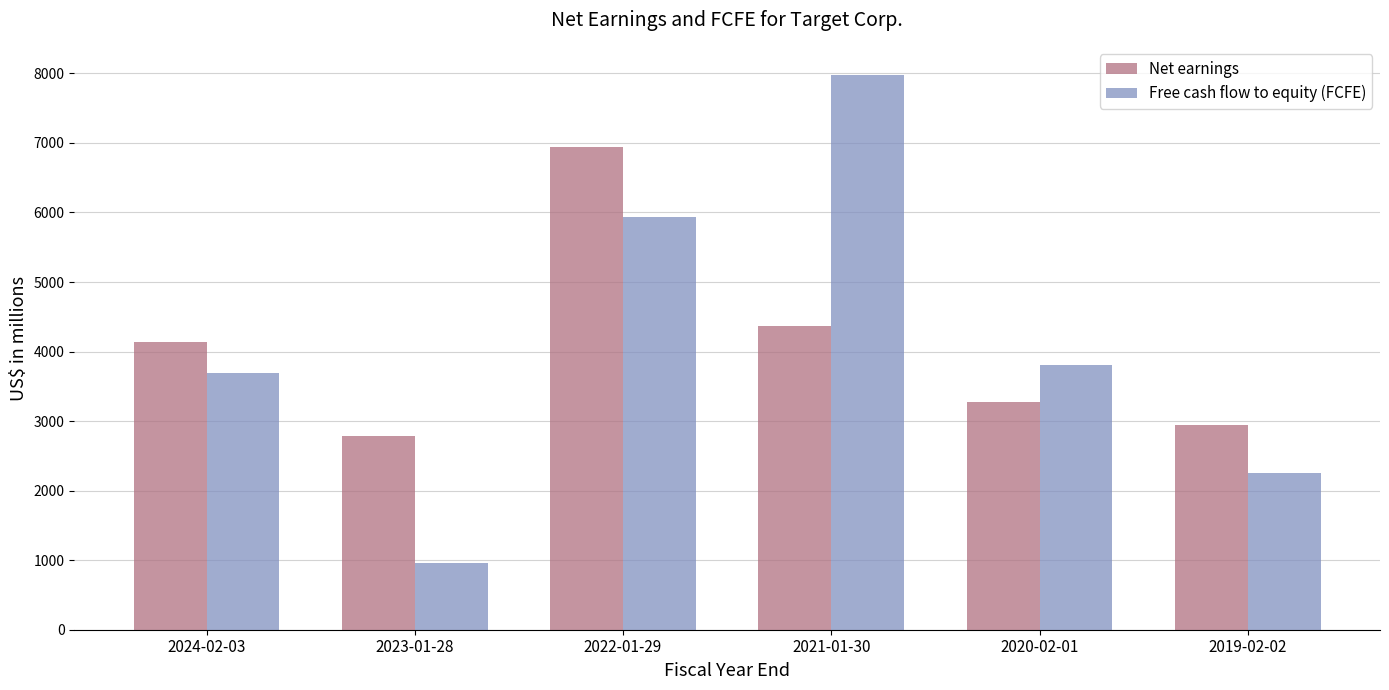

Is the value of Free cash flow to equity (FCFE) at 2024-02-03 greater than the value of Net earnings at 2024-02-03?

No